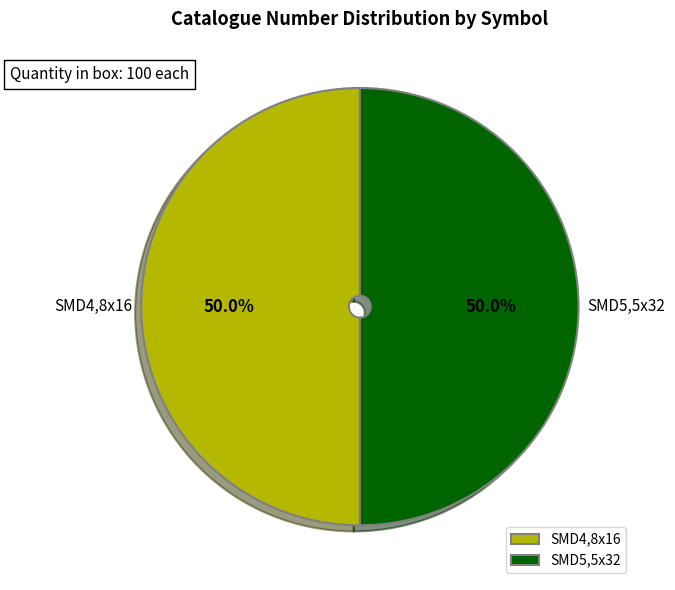

What is the ratio of the value at SMD5,5x32 to the value at SMD4,8x16?

1.0